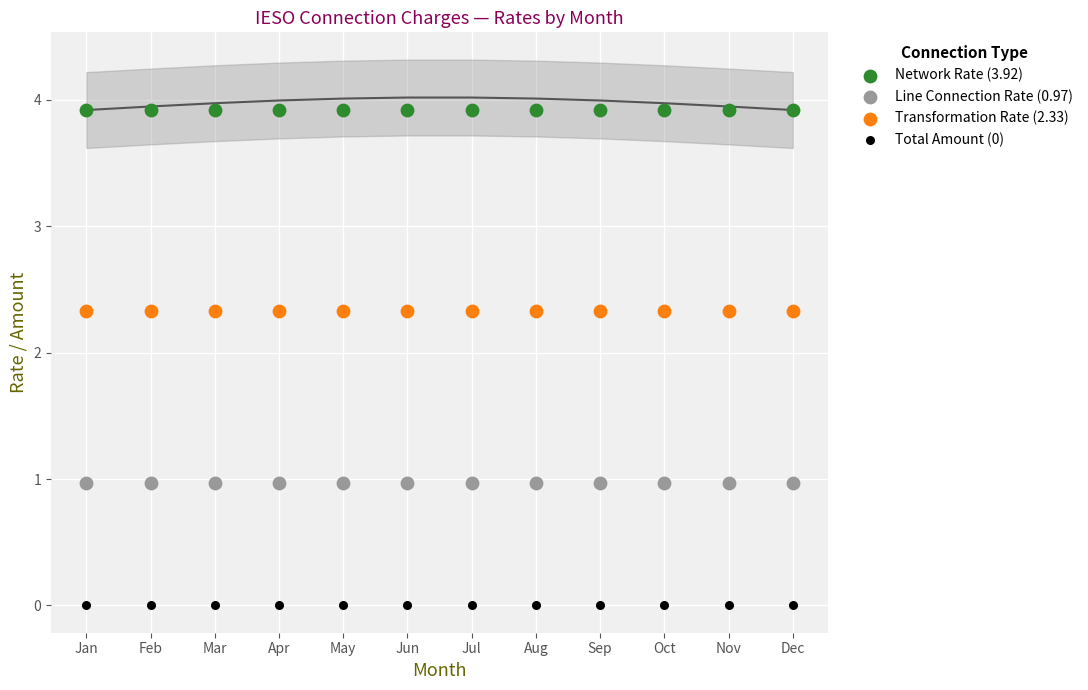

Which series contains the highest Y value?

Network Rate (3.92)